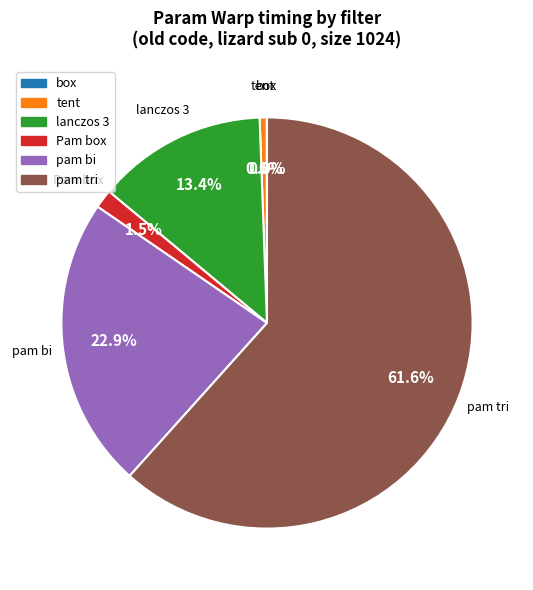

What is the largest slice in the pie chart?

pam tri